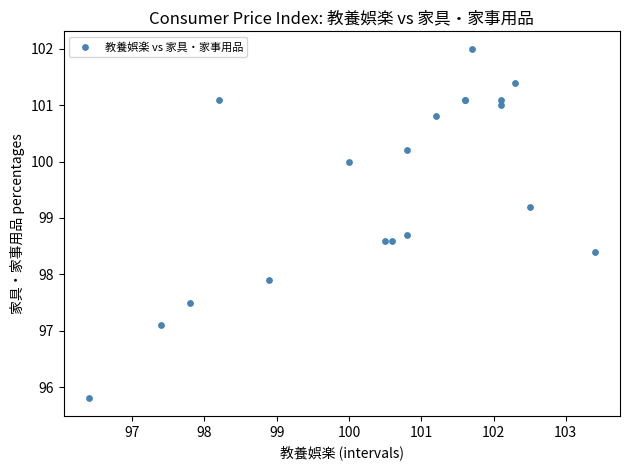

What Y value in the scatter plot is closest to 98?

97.9